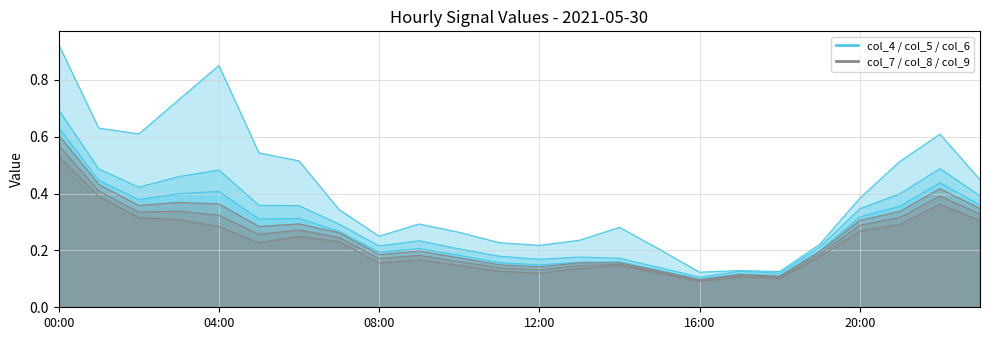

Which label corresponds to the largest value in the chart?

00:00